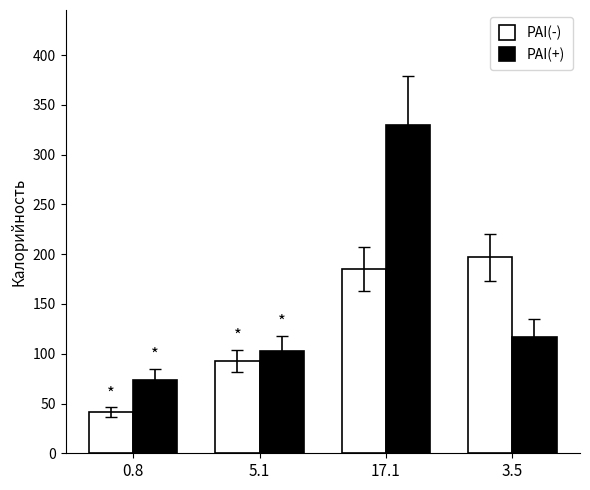

Where does the PAI(-) series first go above 185?

17.1